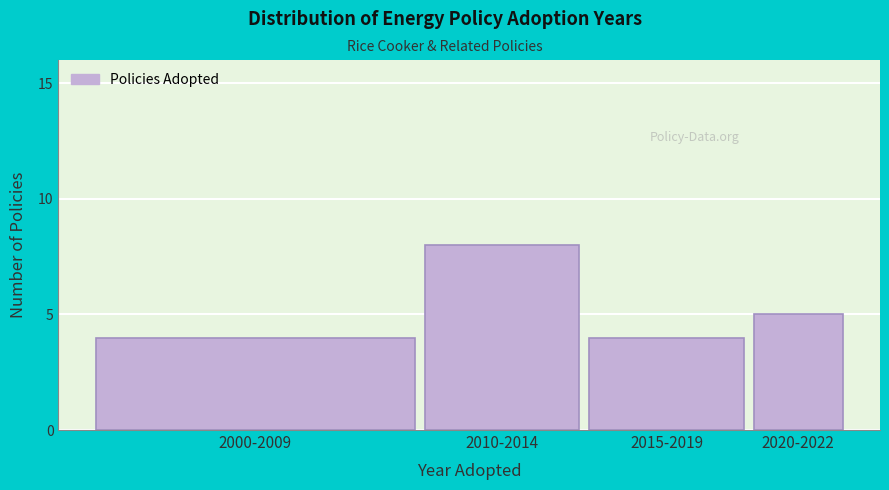

Reading left to right, list all the values displayed in this chart.

4	8	4	5